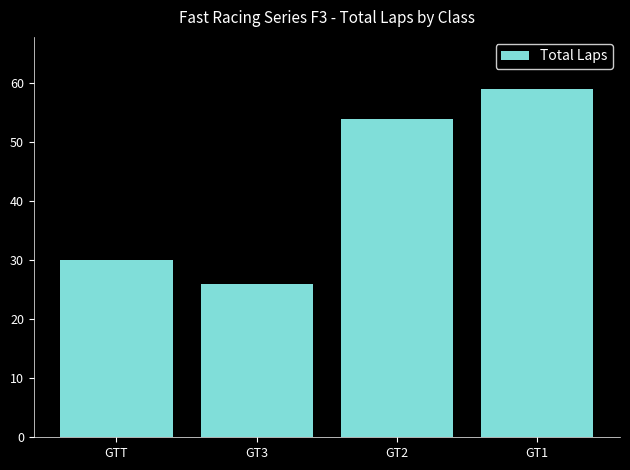

What is the value of the 4th bar from the left?

59